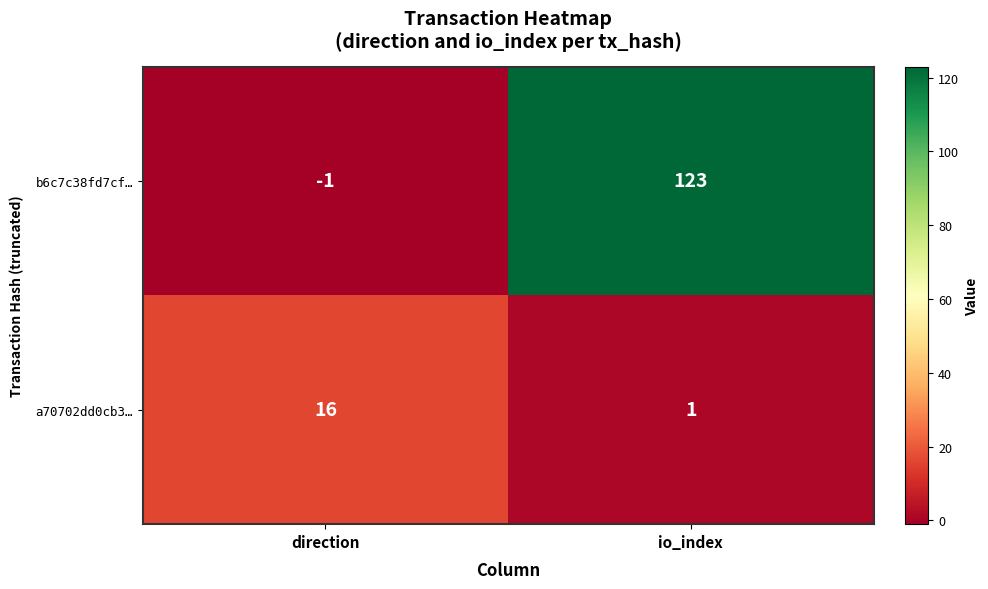

True or false: a70702dd0cb3… has a value of 16 at direction.

True